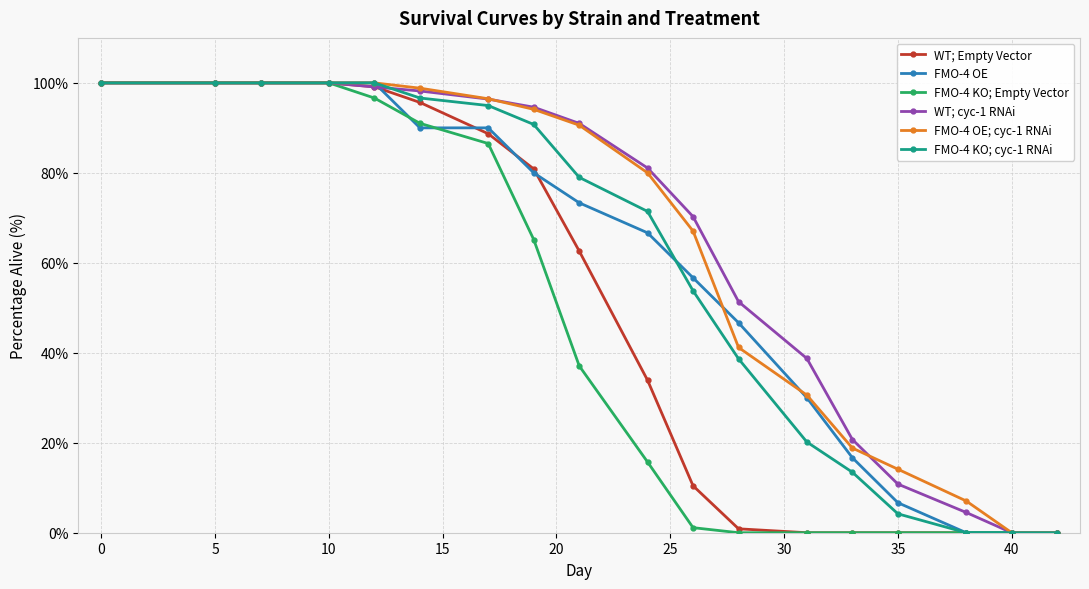

How many values in the FMO-4 KO; Empty Vector series exceed 37?

9